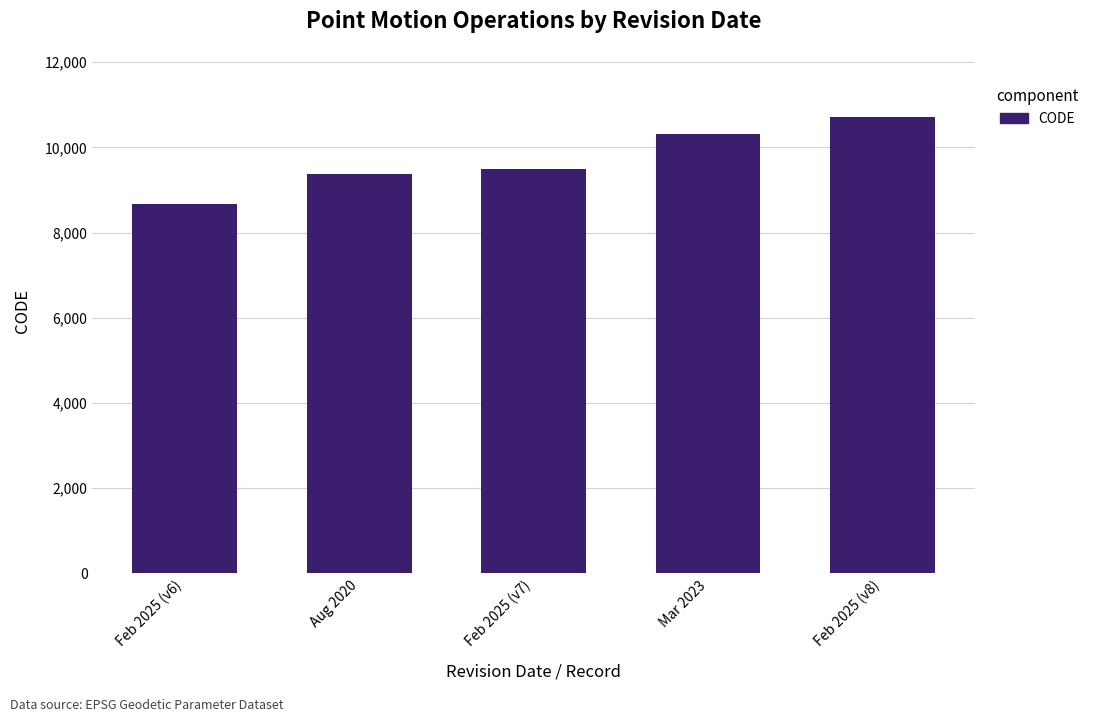

At which label is the value closest to 9691?

Feb 2025 (v7)